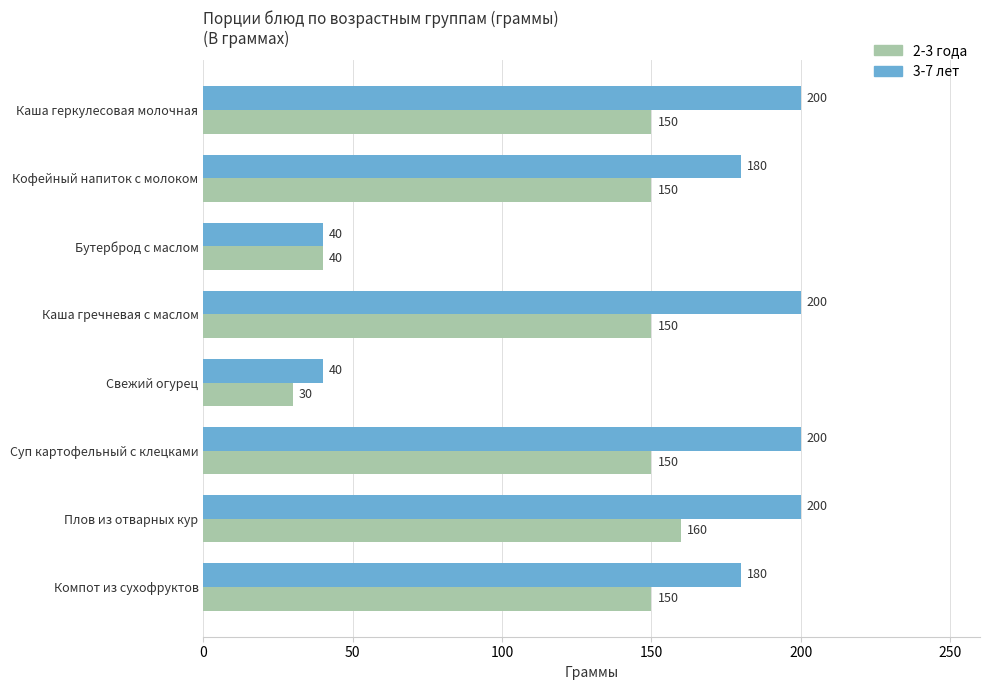

At Каша геркулесовая молочная, list the series in order from smallest to largest.

2-3 года, 3-7 лет